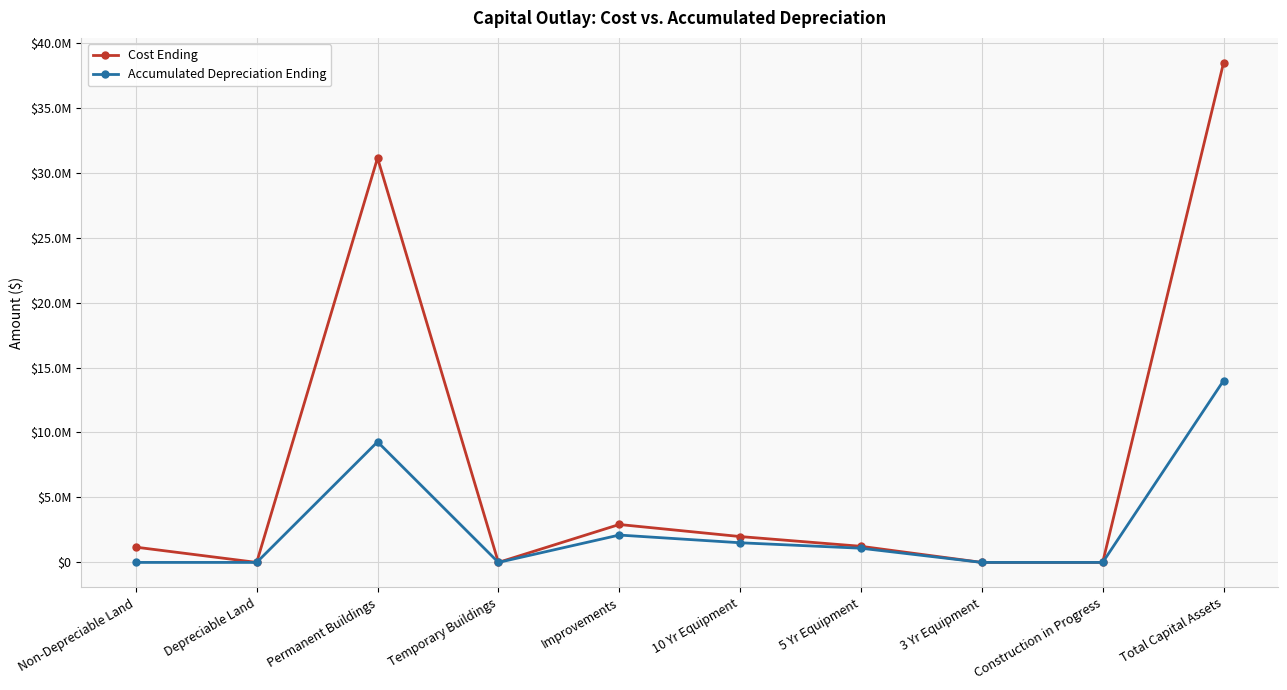

True or false: Accumulated Depreciation Ending and Cost Ending cross at least once.

False